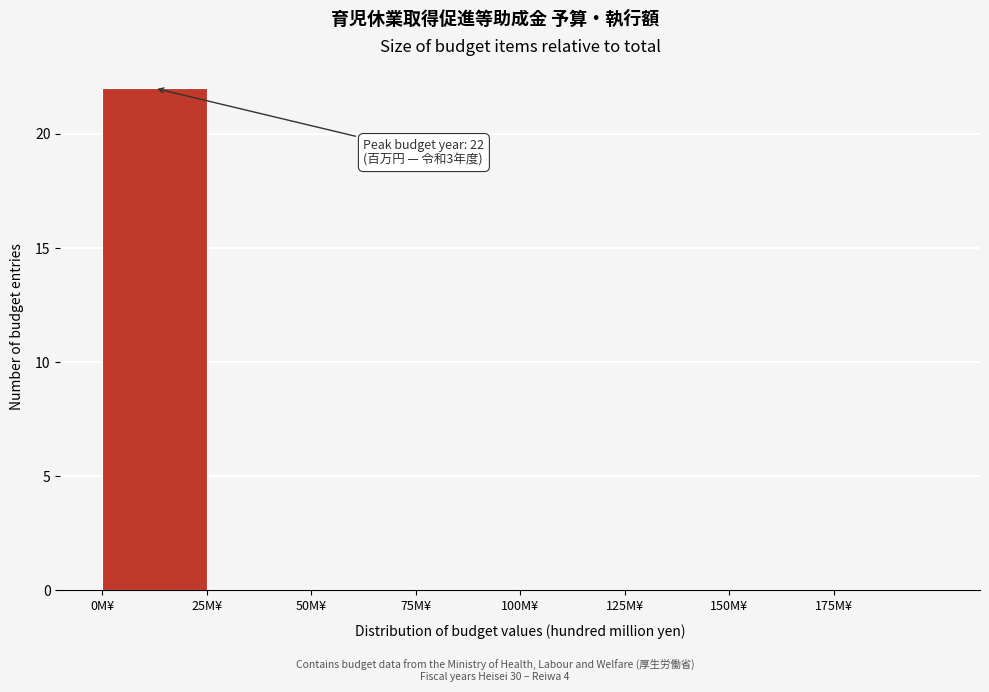

Over which range of the x-axis is the bar tallest?

0 to 25